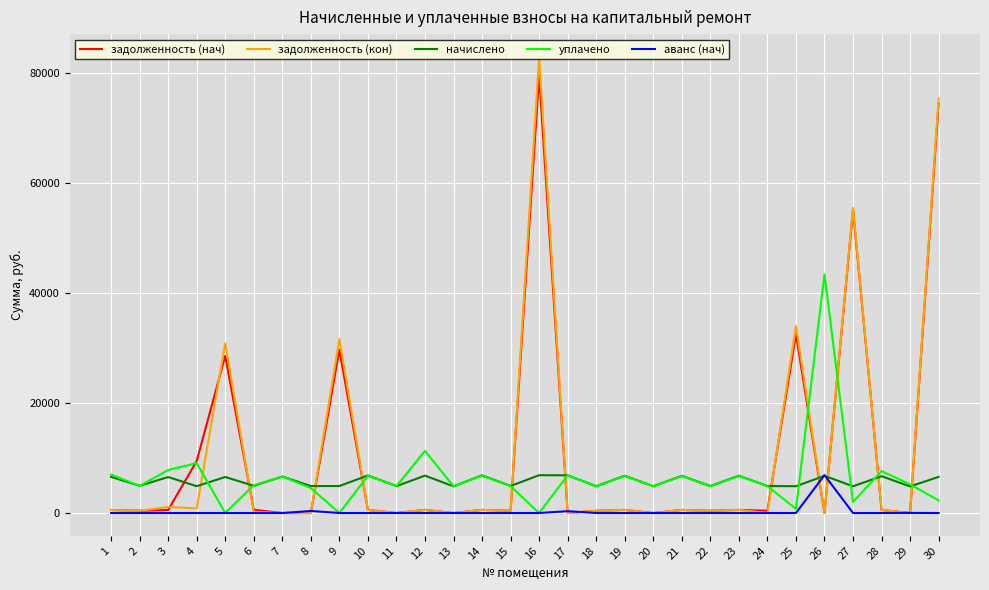

Is it true that аванс (нач) equals 0.0 at 9?

True